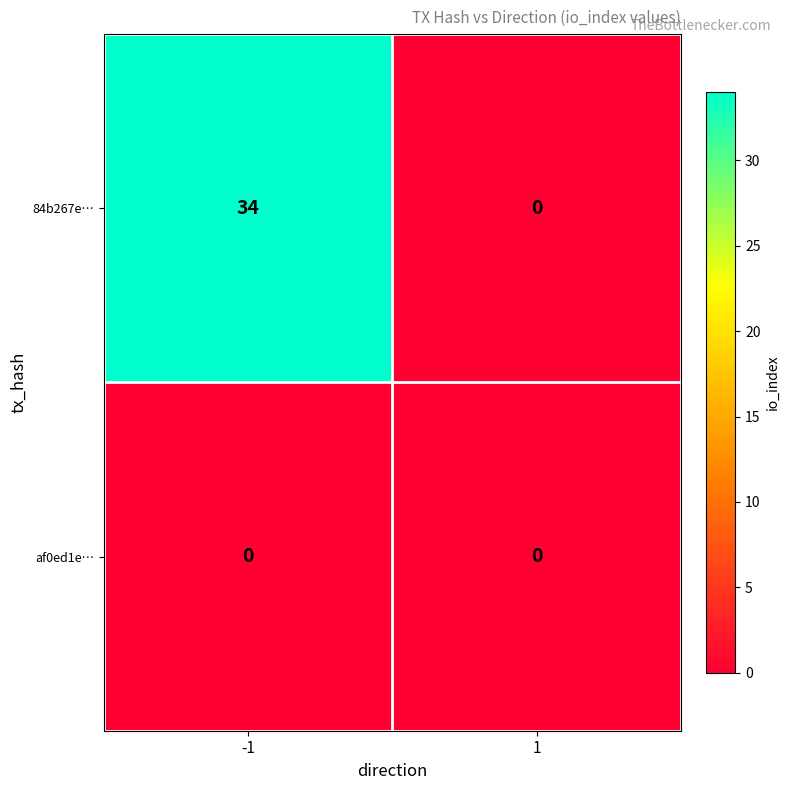

True or false: 84b267e… has a value of 34 at -1.

True